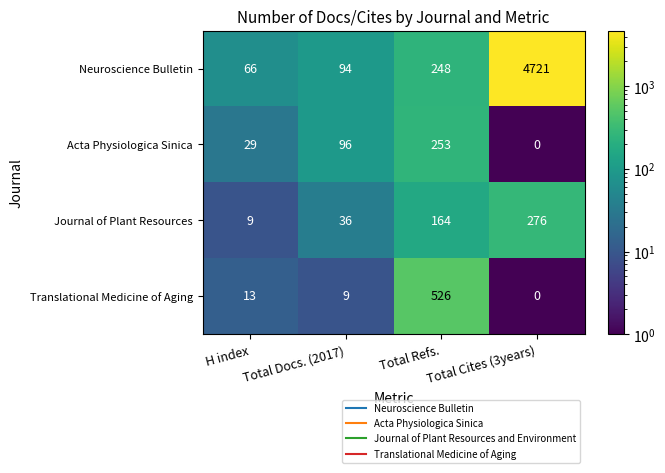

The Translational Medicine of Aging series shows 8 at H index. True or false?

False